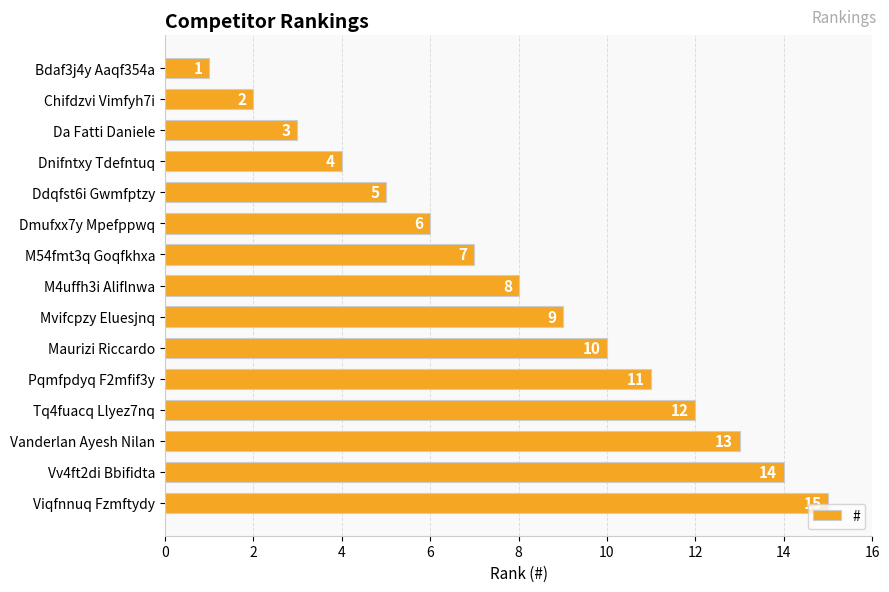

Which has a higher value, Bdaf3j4y Aaqf354a or Chifdzvi Vimfyh7i?

Chifdzvi Vimfyh7i